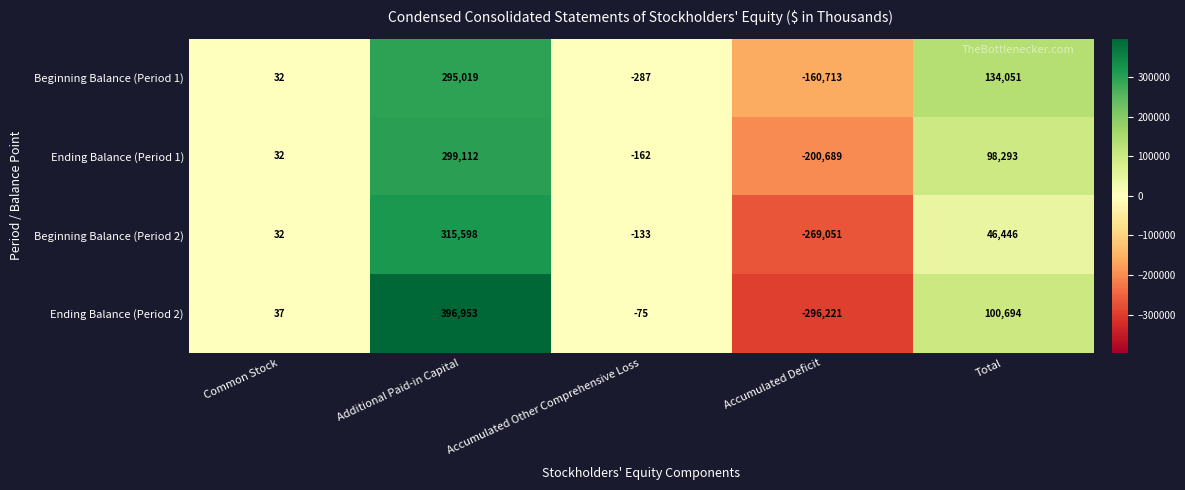

What is the spread (max minus min) of values at Accumulated Deficit?

135508